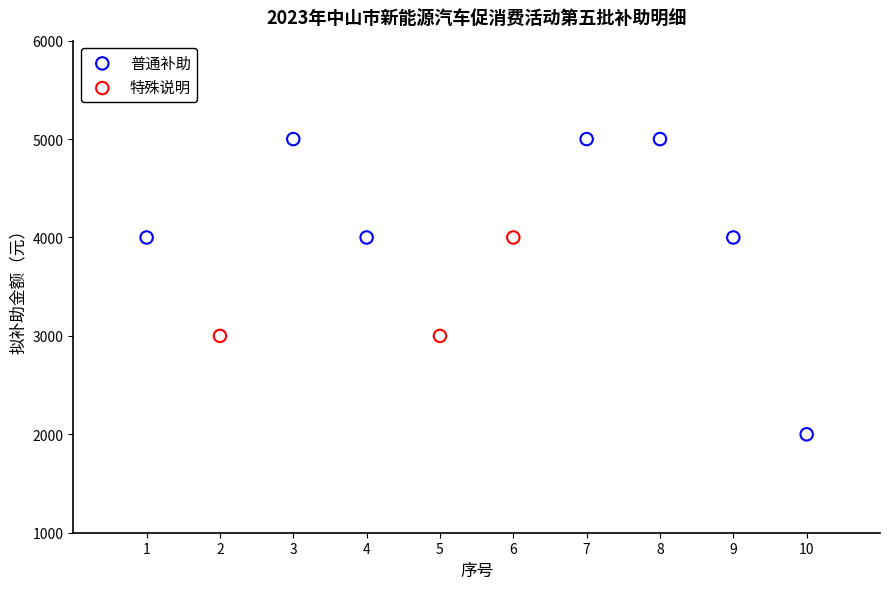

Which series reaches the minimum Y coordinate?

普通补助